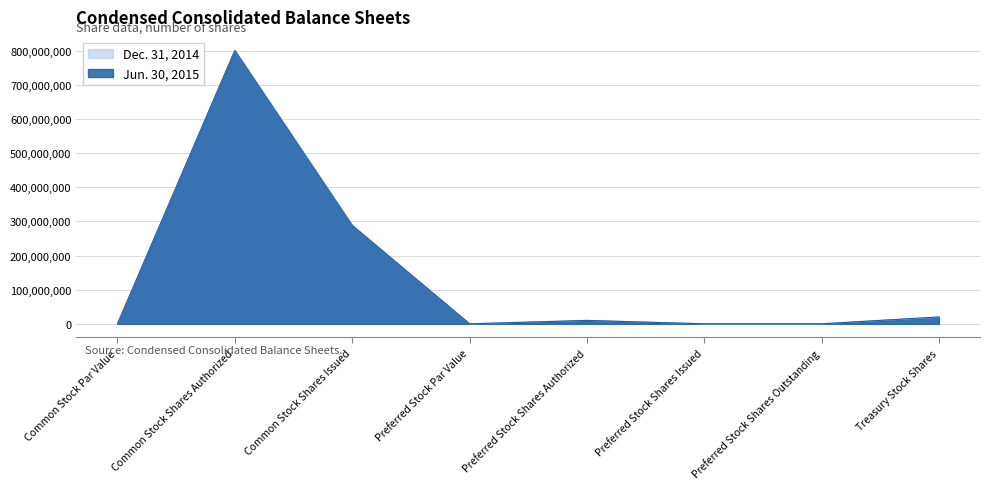

Does the chart have visible grid lines?

Yes